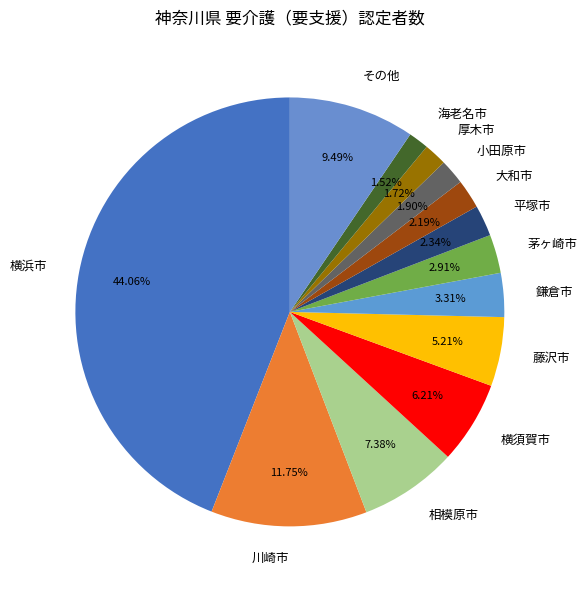

Is the sum of 鎌倉市 and 藤沢市 greater than half?

No